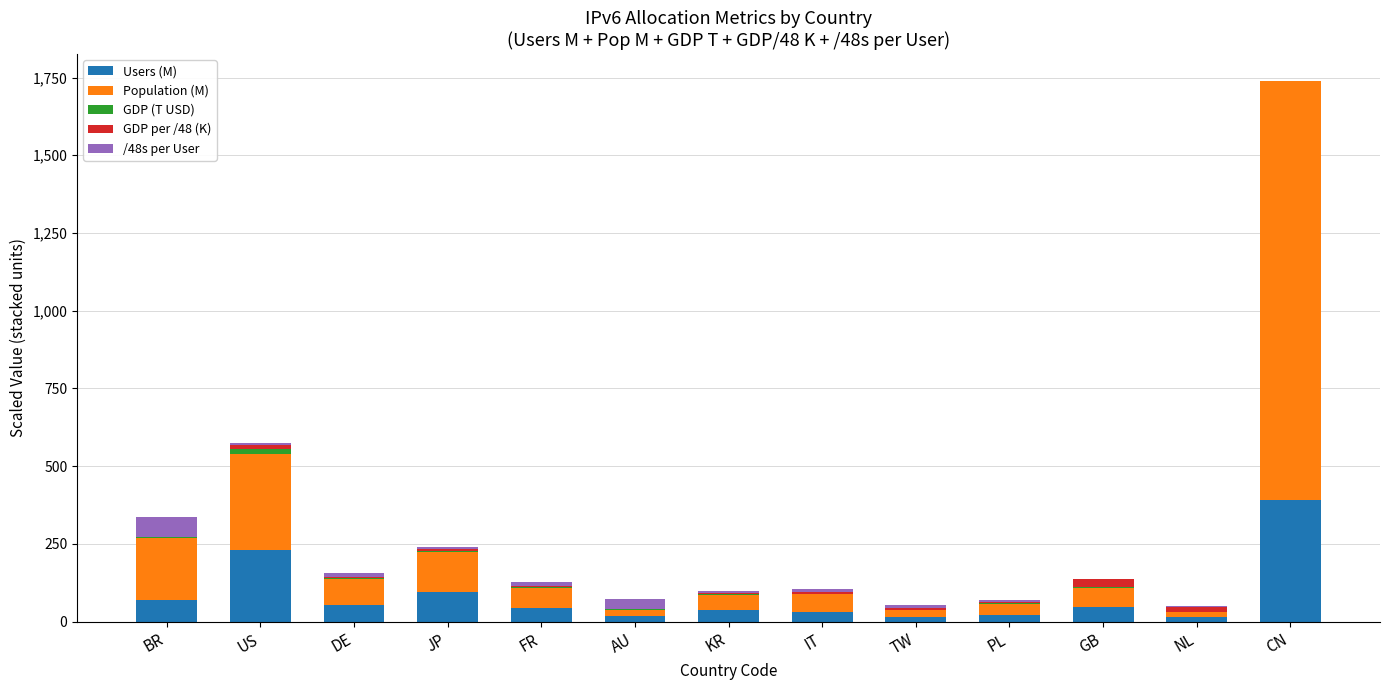

How many data points does each series have?

13